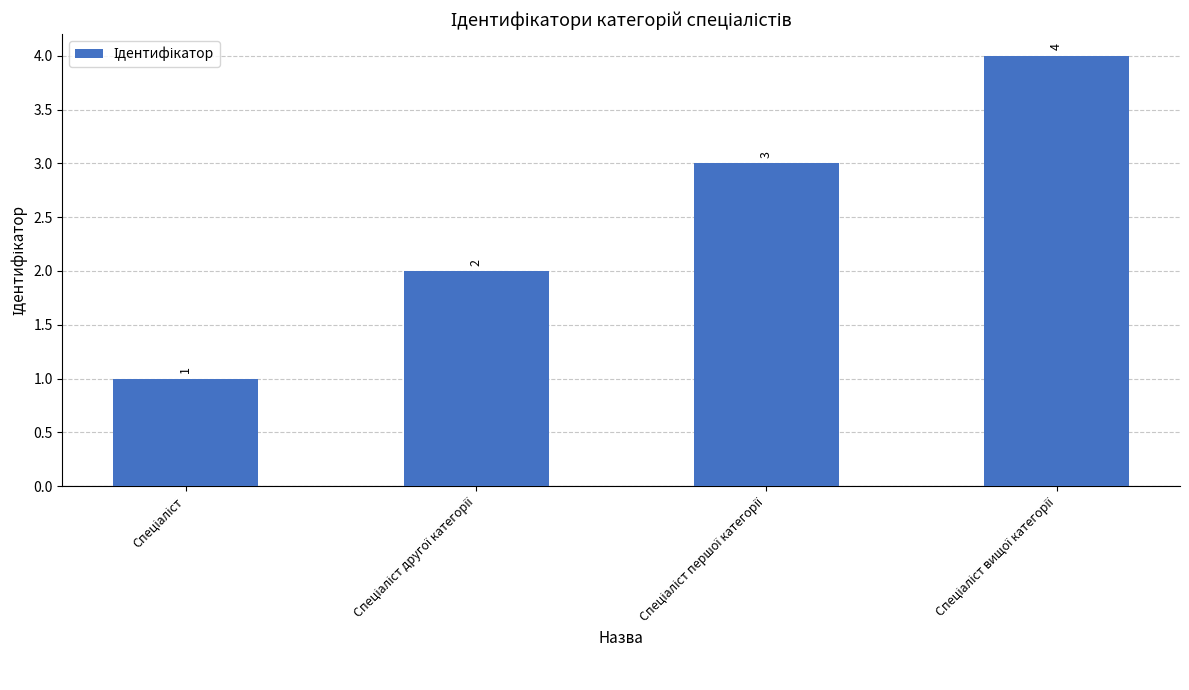

How many values are between 2 and 4?

3